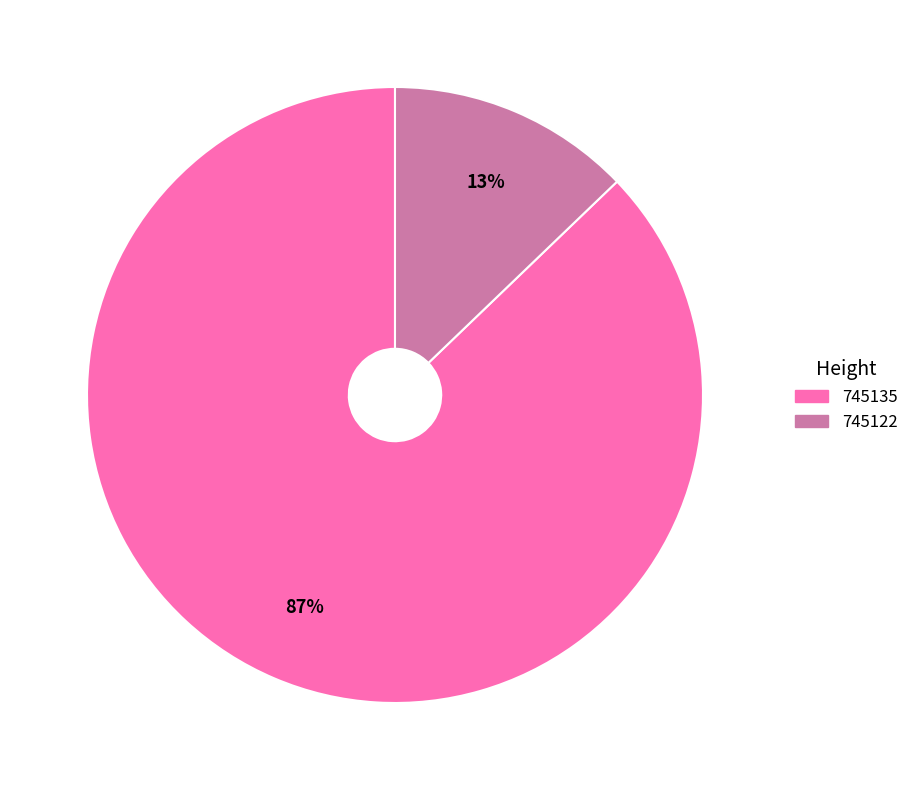

Which category has the smallest portion of the pie?

745122